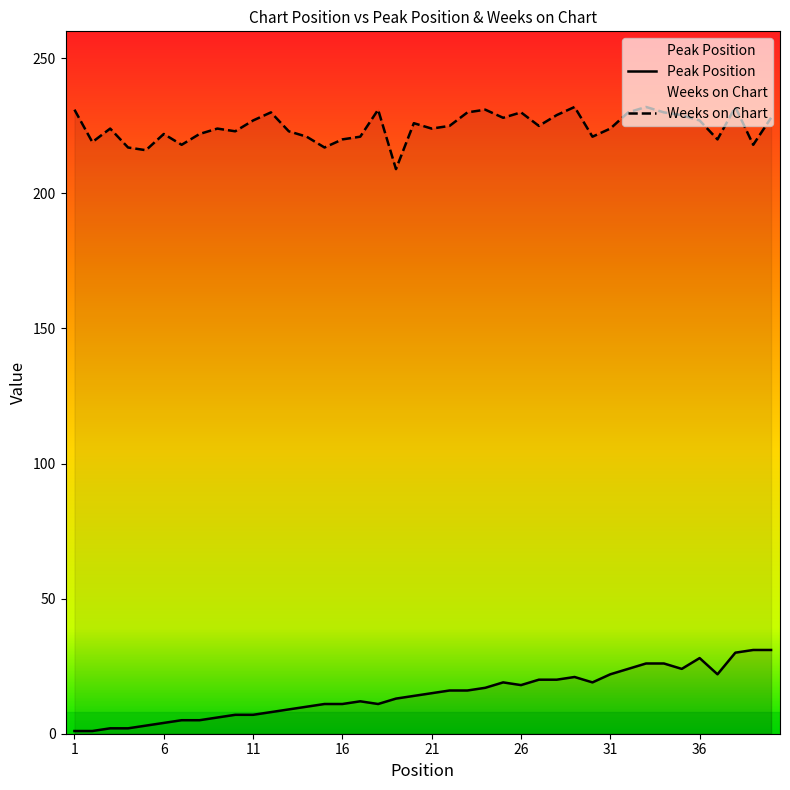

What is the value of the Peak Position point at the 23rd from the left?

16